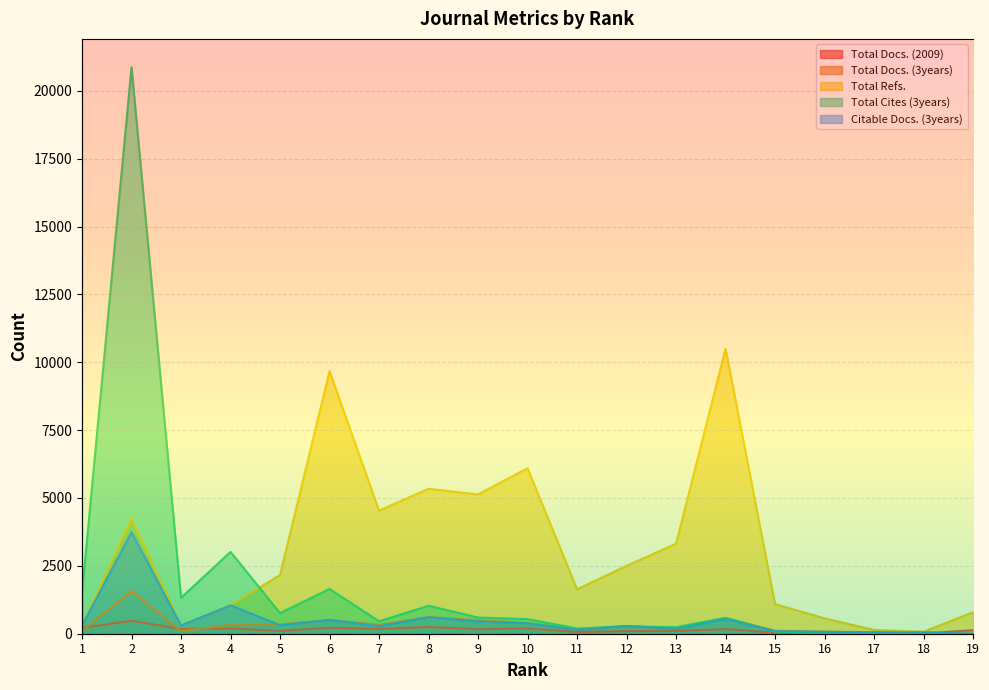

True or false: Total Docs. (2009) has a value of 262 at 10.

False